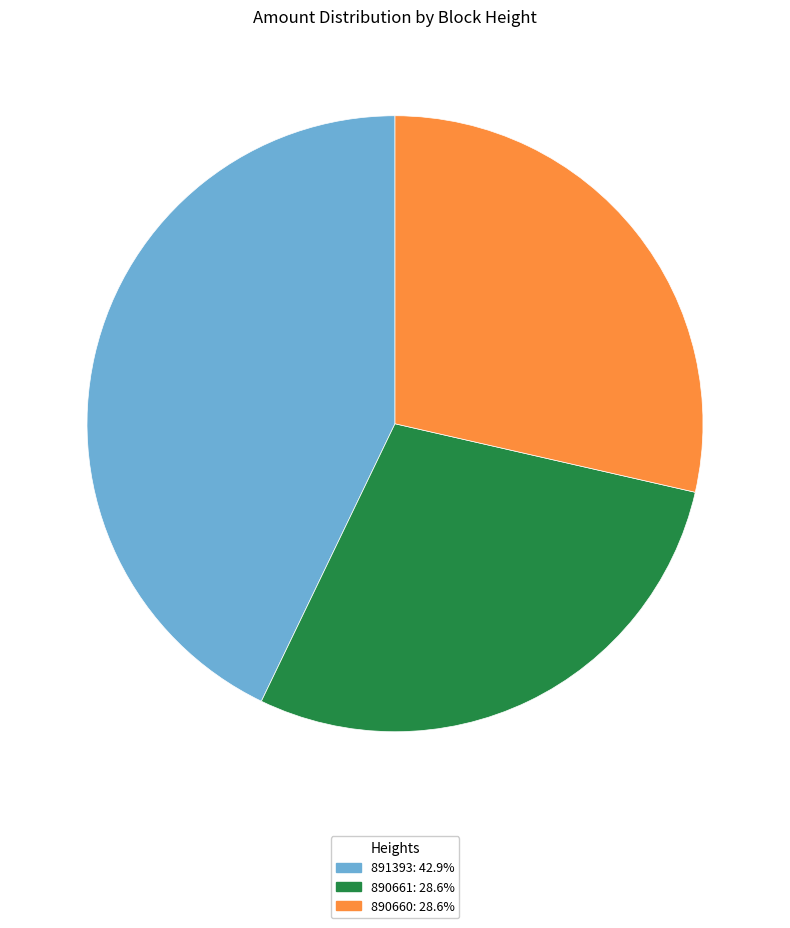

What is the largest slice in the pie chart?

891393